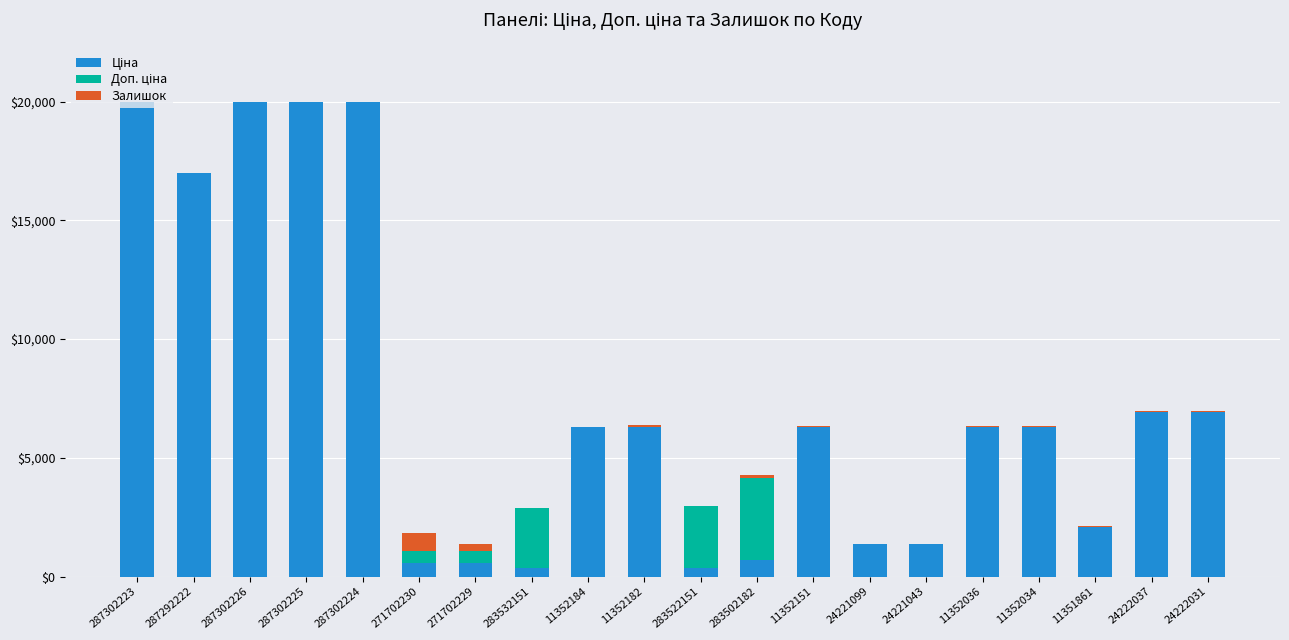

What is the label of the 15th bar from the left?

24221043